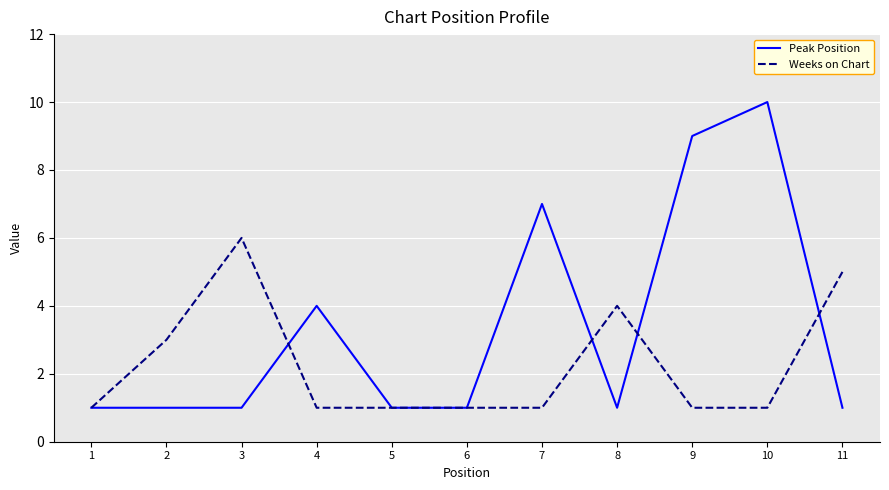

What is the difference between the maximum and minimum values in the Weeks on Chart series?

5